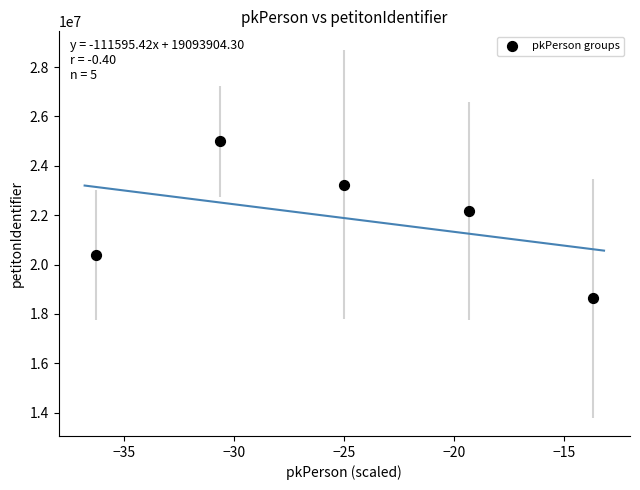

What Y value in the scatter plot is closest to 21811640?

22173976.9